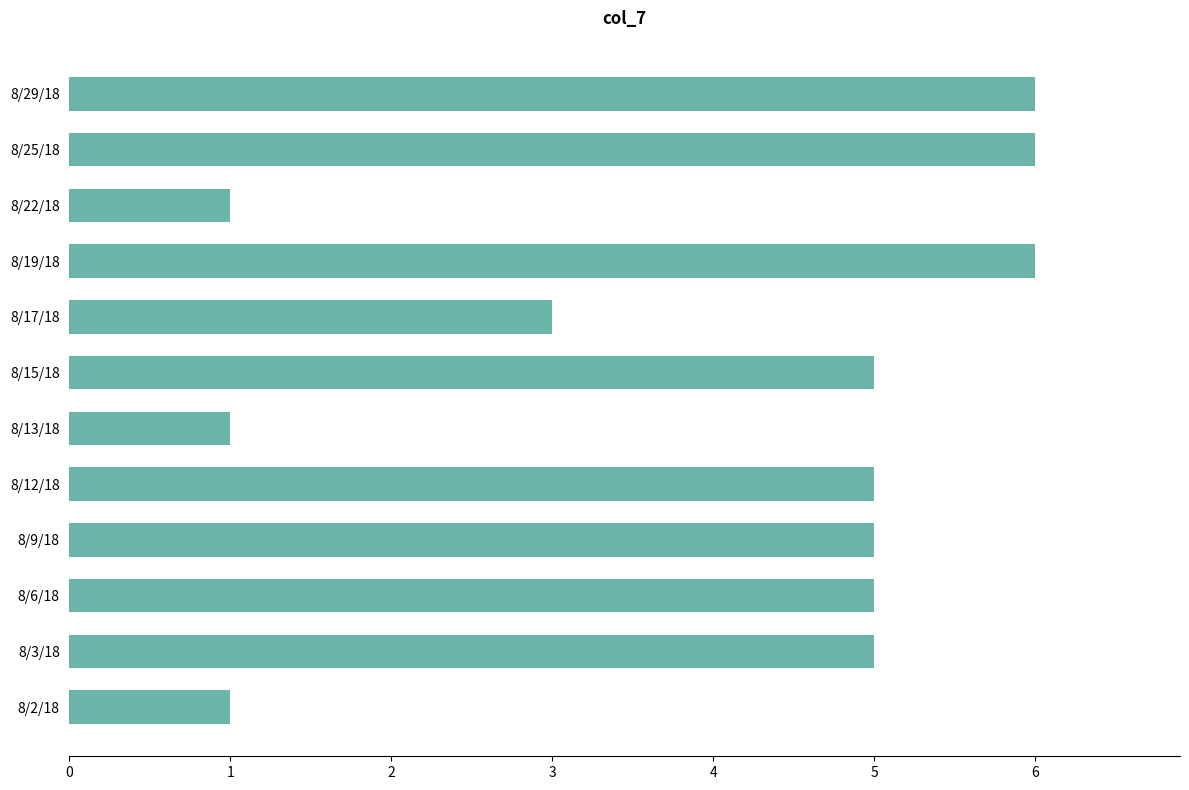

Reading bottom to top, what are all the values shown in this chart?

1	5	5	5	5	1	5	3	6	1	6	6